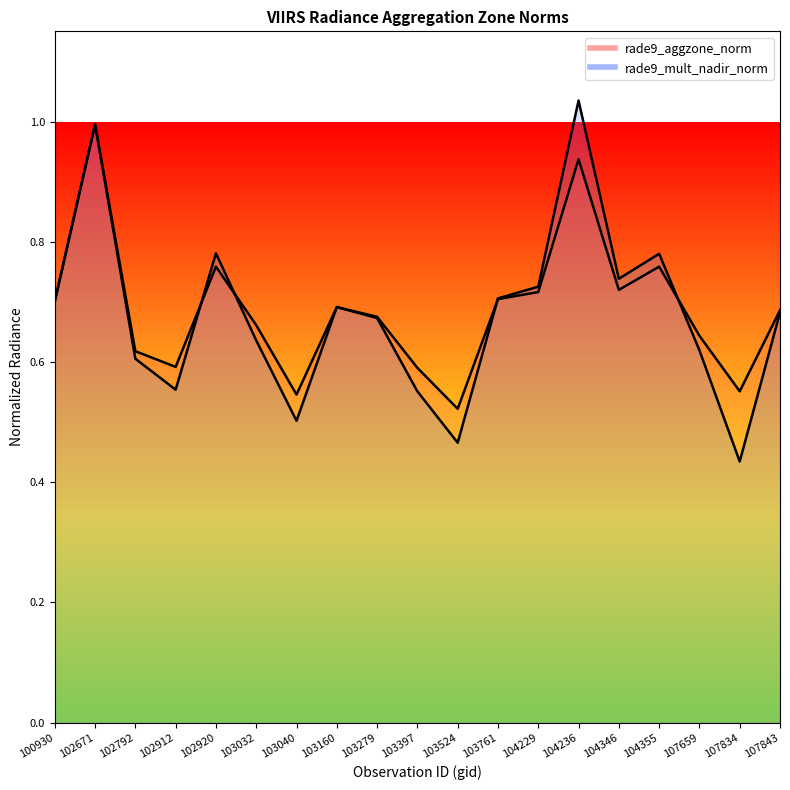

What is the difference between the second highest and second lowest values in the rade9_mult_nadir_norm (line) series?

0.5